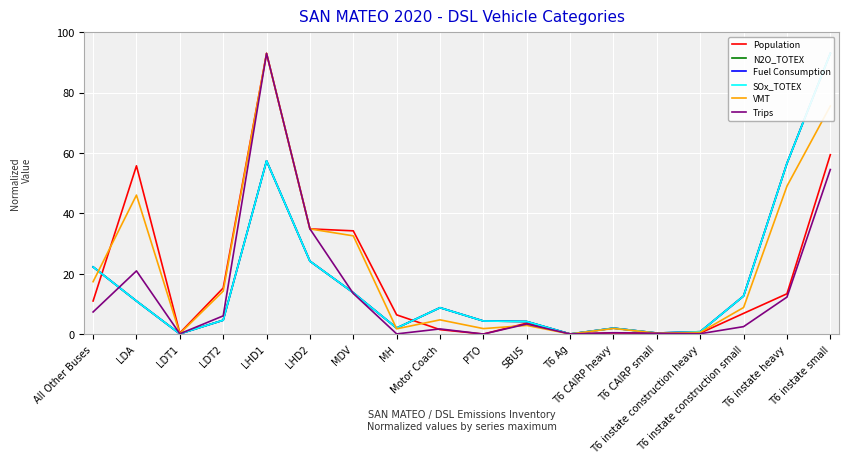

Between T6 Ag and LDT1, which is larger?

LDT1